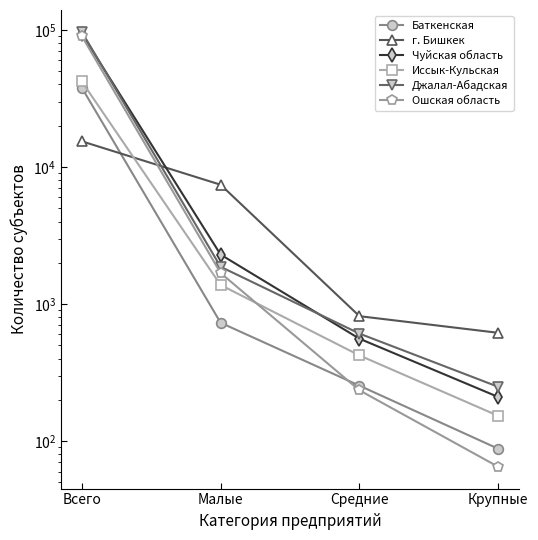

Reading left to right, transcribe all the data shown in this chart.

Баткенская: Всего=37893	Малые=731	Средние=254	Крупные=88
г. Бишкек: Всего=15390	Малые=7420	Средние=816	Крупные=617
Чуйская область: Всего=93812	Малые=2295	Средние=559	Крупные=210
Иссык-Кульская: Всего=42016	Малые=1378	Средние=422	Крупные=153
Джалал-Абадская: Всего=96846	Малые=1870	Средние=609	Крупные=249
Ошская область: Всего=90265	Малые=1685	Средние=235	Крупные=65